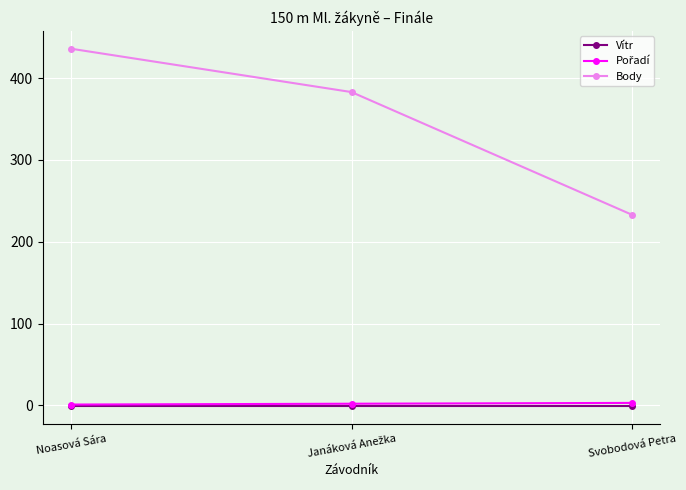

What is the value of the Body point at the 2nd from the left?

383.0